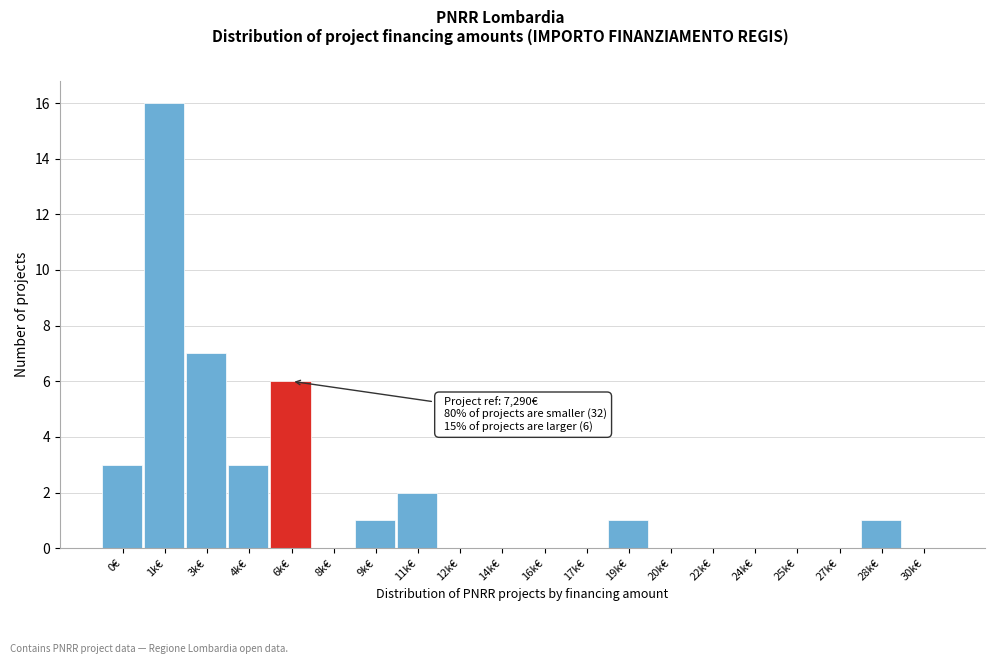

Reading right to left, transcribe all the data shown in this chart.

30k€=0	28k€=1	27k€=0	25k€=0	24k€=0	22k€=0	20k€=0	19k€=1	17k€=0	16k€=0	14k€=0	12k€=0	11k€=2	9k€=1	8k€=0	6k€=6	4k€=3	3k€=7	1k€=16	0€=3